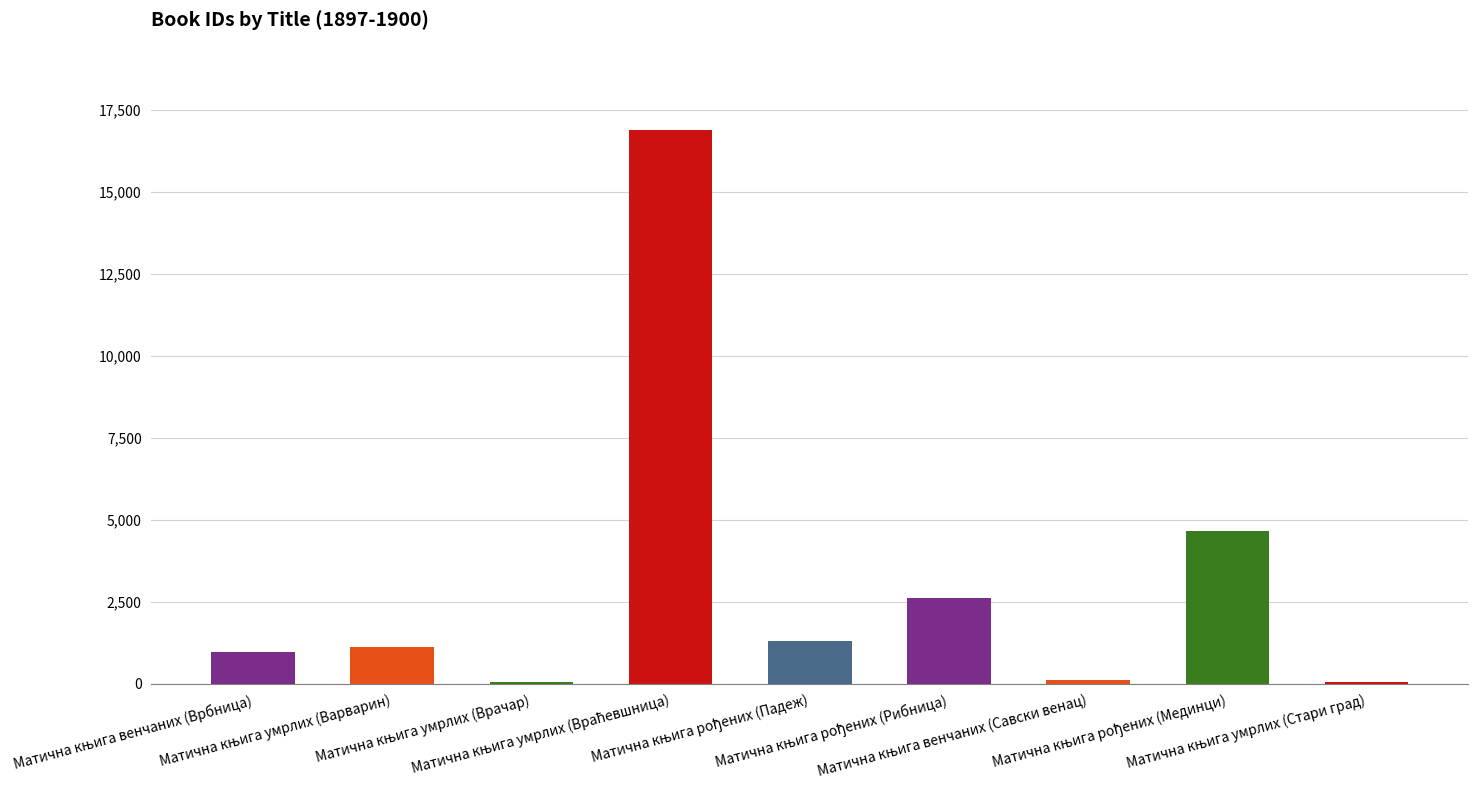

What is the difference between the values at Матична књига умрлих (Враћевшница) and Матична књига рођених (Мединци)?

12235